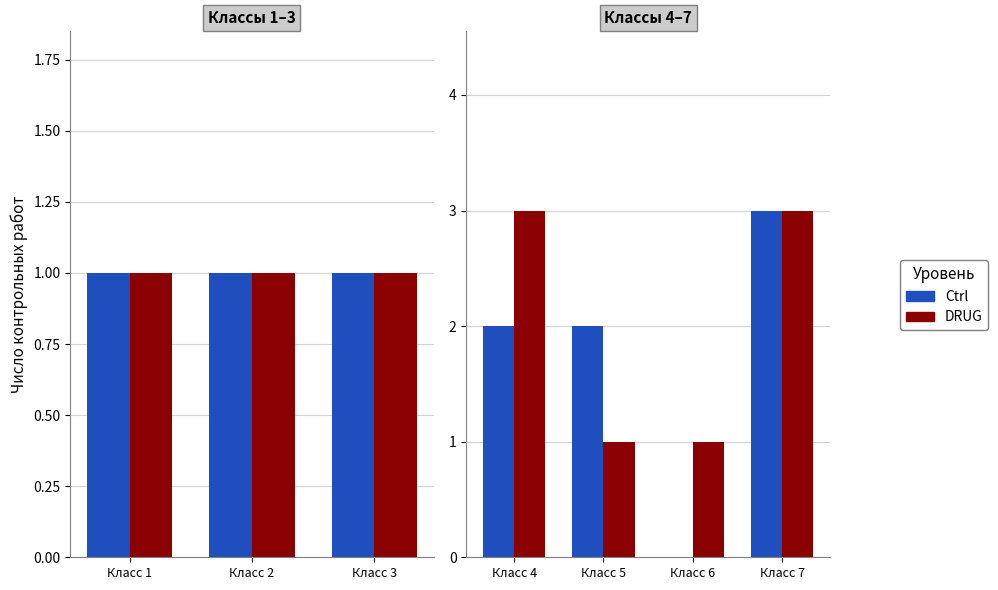

Does the chart contain any negative values?

No